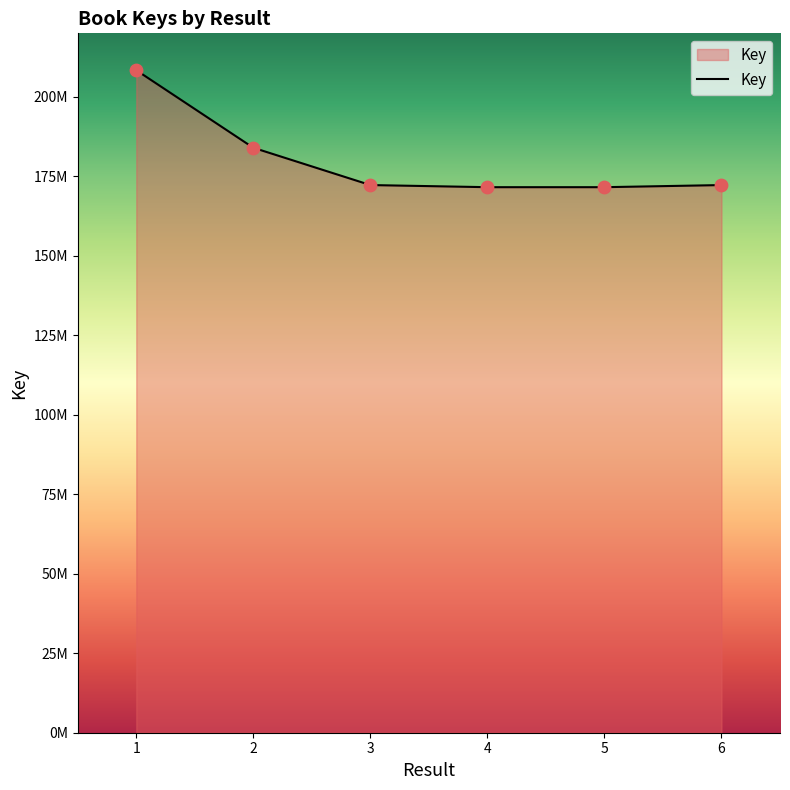

Which has a higher value, 5 or 4?

5